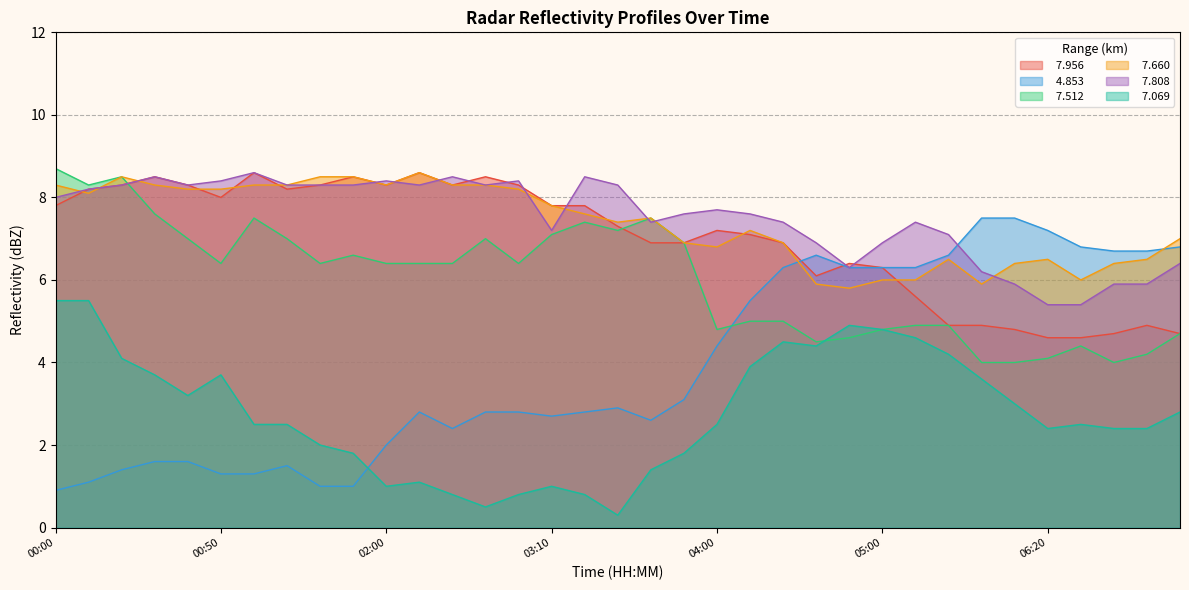

What is the spread (max minus min) of values at 01:10?

6.8